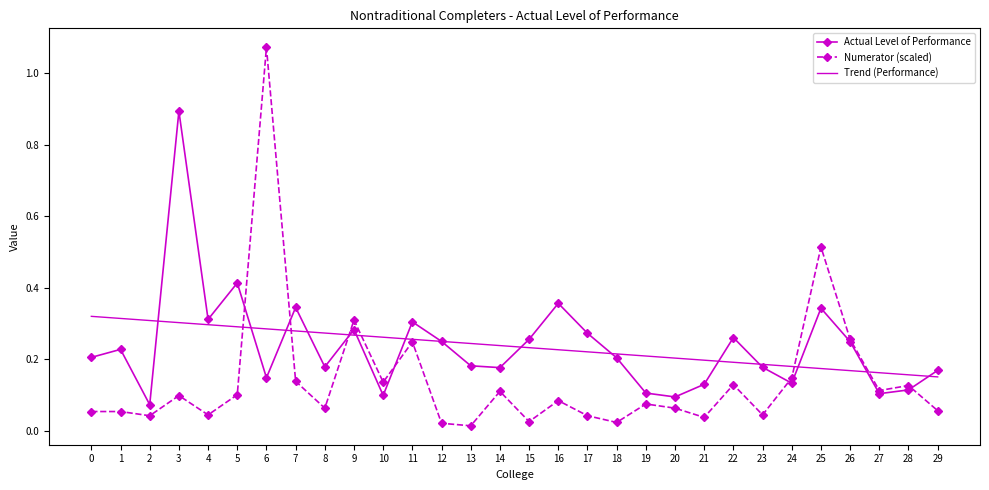

Between 6 and 22, which series saw the biggest shift?

Numerator (scaled)